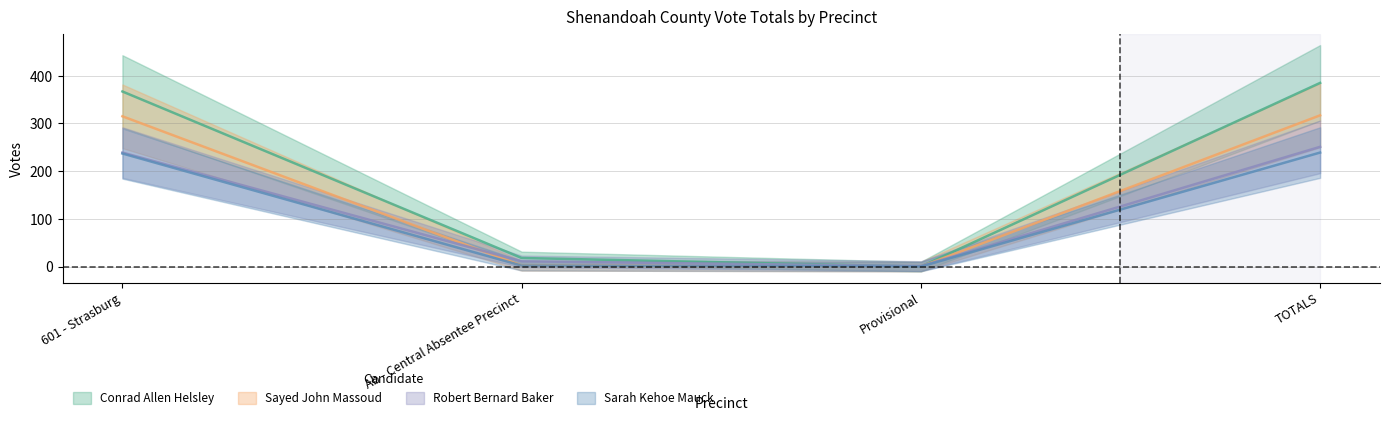

The Conrad Allen Helsley series shows -162 at Provisional. True or false?

False